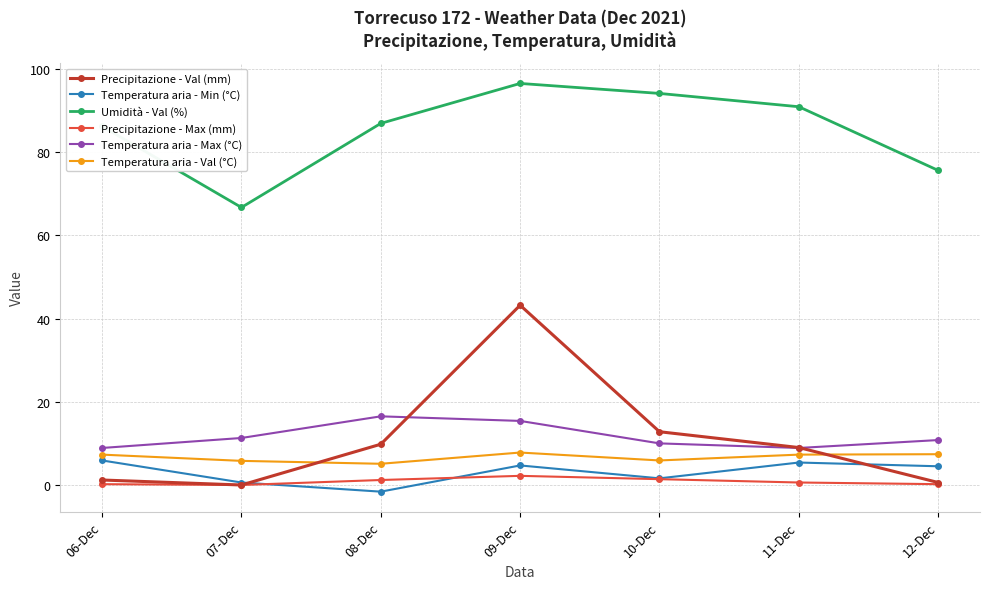

Which category has the highest value across all series?

09-Dec